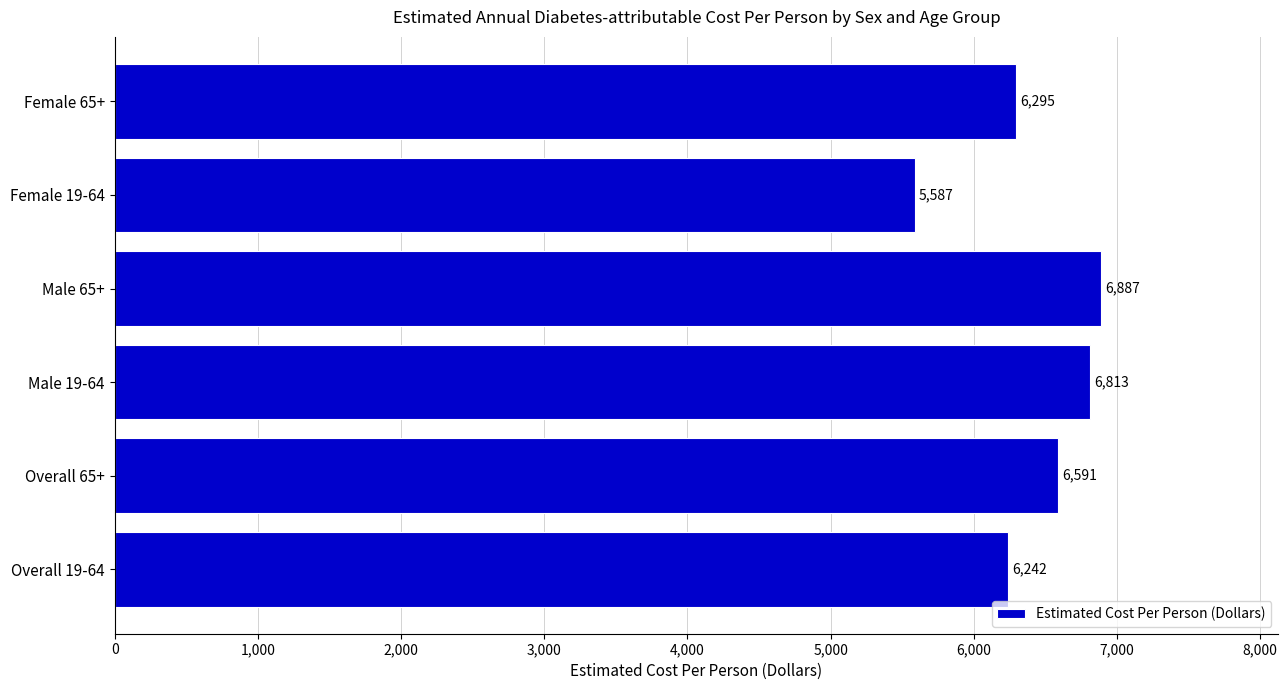

Count the number of categories in the chart.

6